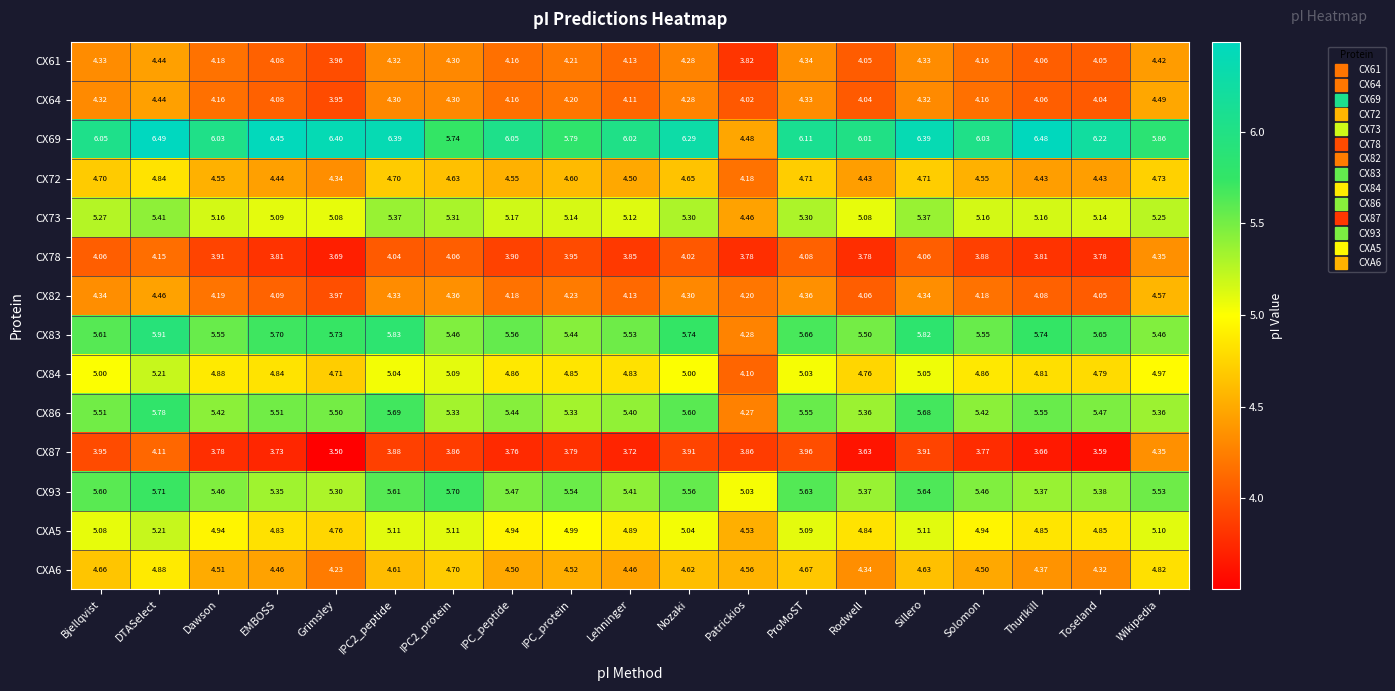

At which category is the sum across all series the highest?

DTASelect